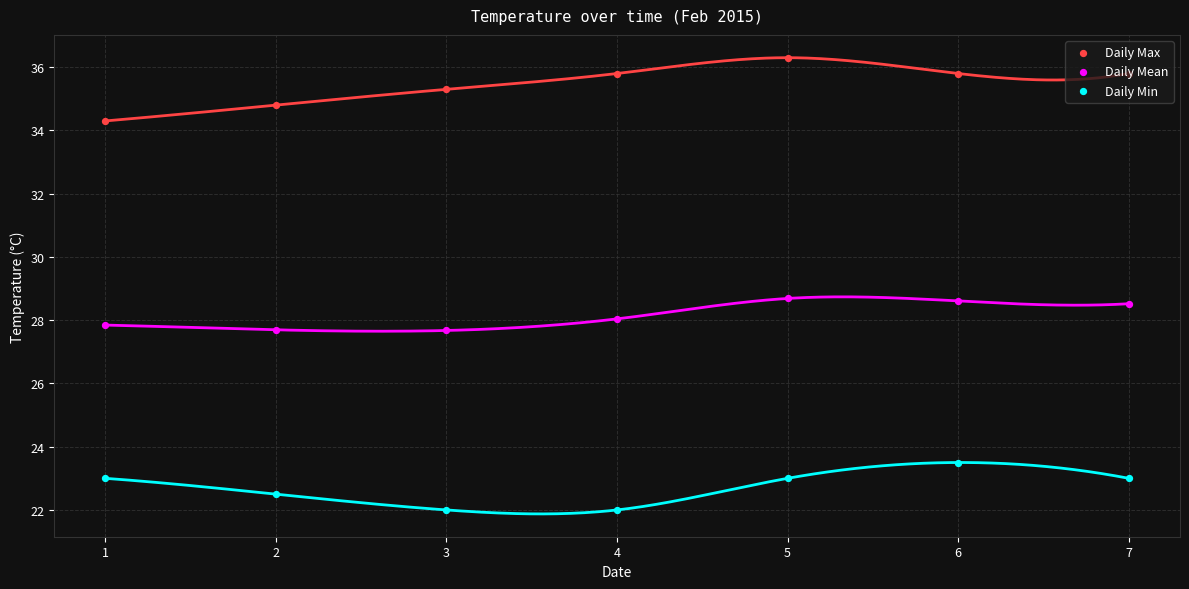

Is the value of Daily Min at 5 greater than the value of Daily Max at 4?

No